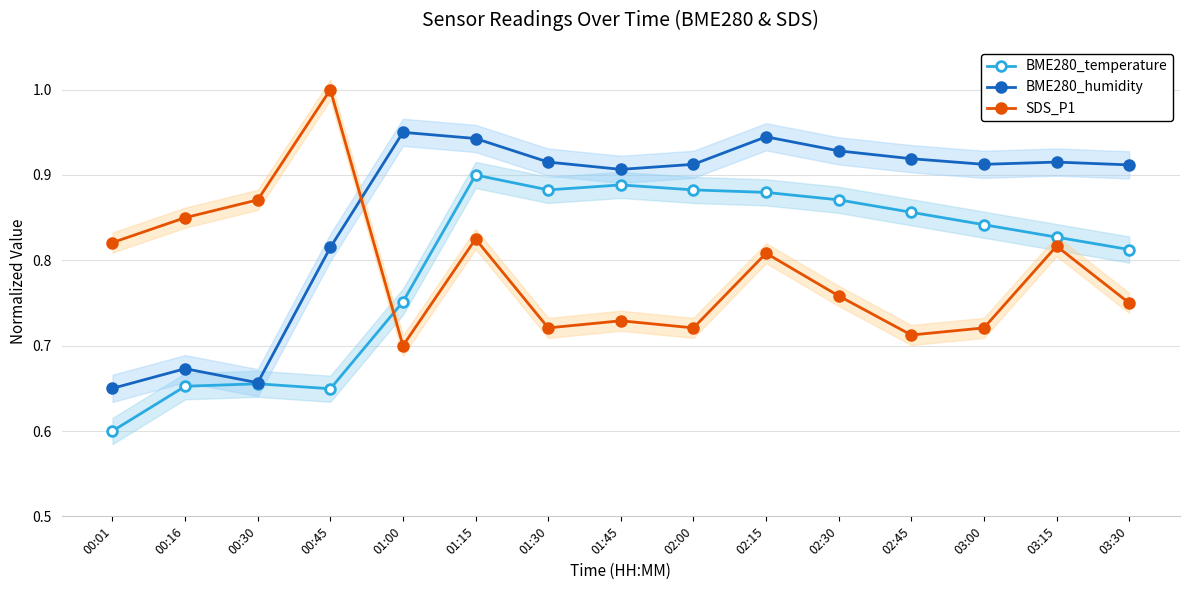

Is it true that BME280_humidity equals 0.7 at 00:16?

True